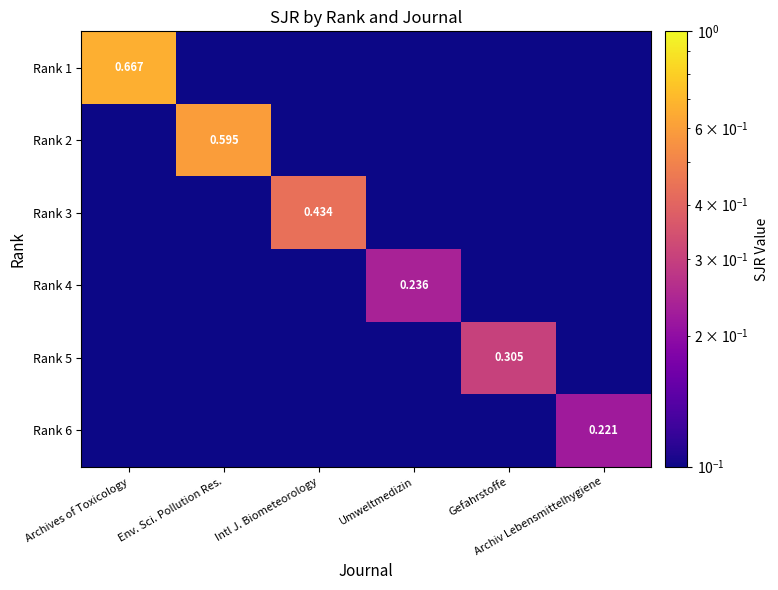

Is it true that Rank 5 equals 0.1 at Env. Sci. Pollution Res.?

True